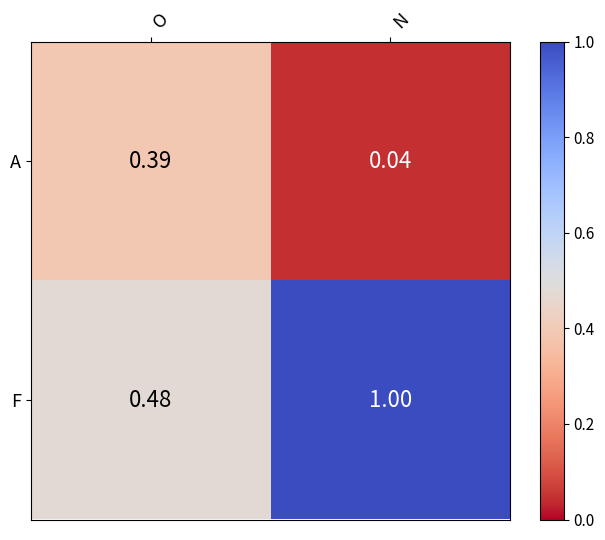

List the series in order of their overall mean, lowest first.

A, F